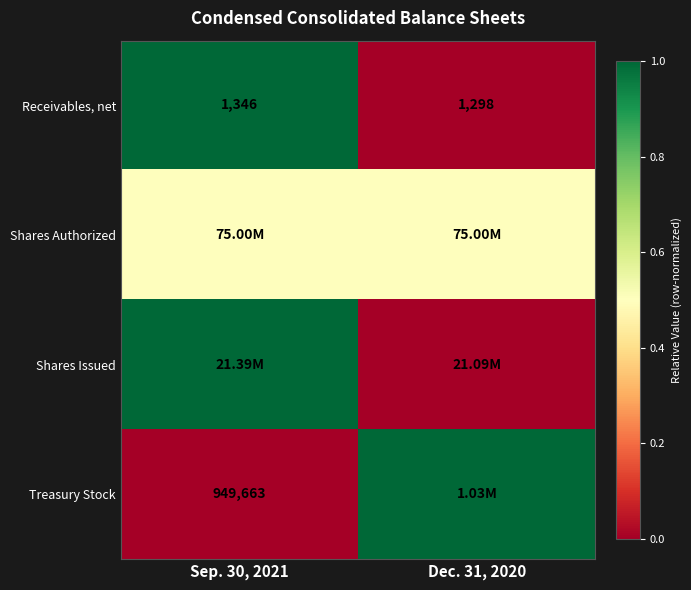

What is the average value of the Receivables, net series?

1322.0